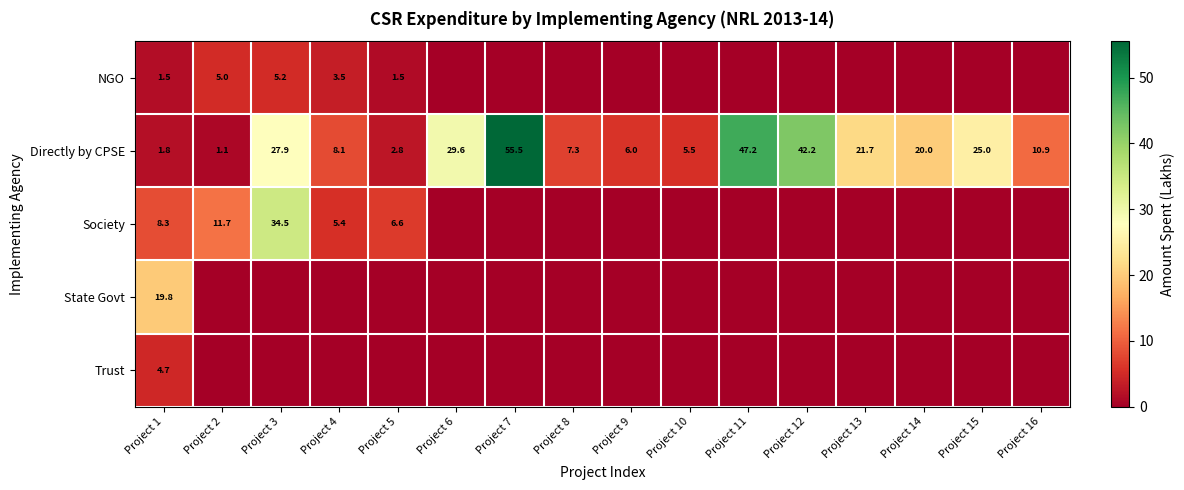

True or false: Directly by CPSE has a value of 55.5 at Project 7.

True